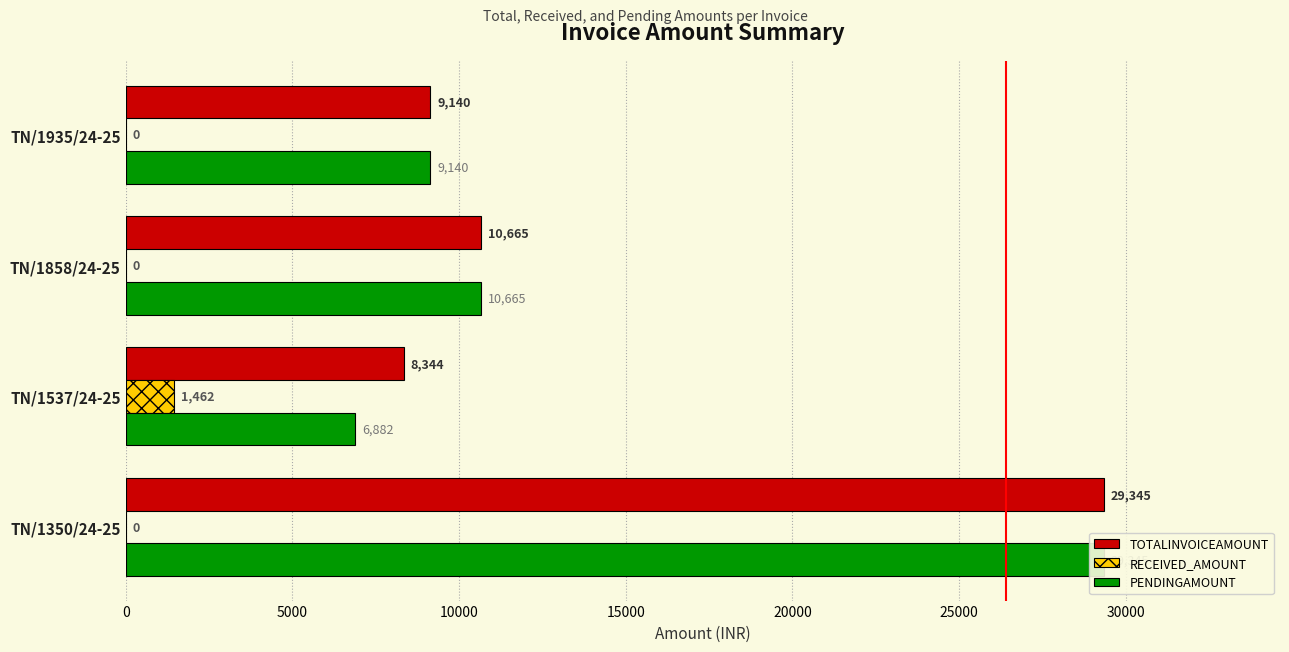

True or false: PENDINGAMOUNT has a value of 10665 at TN/1858/24-25.

True